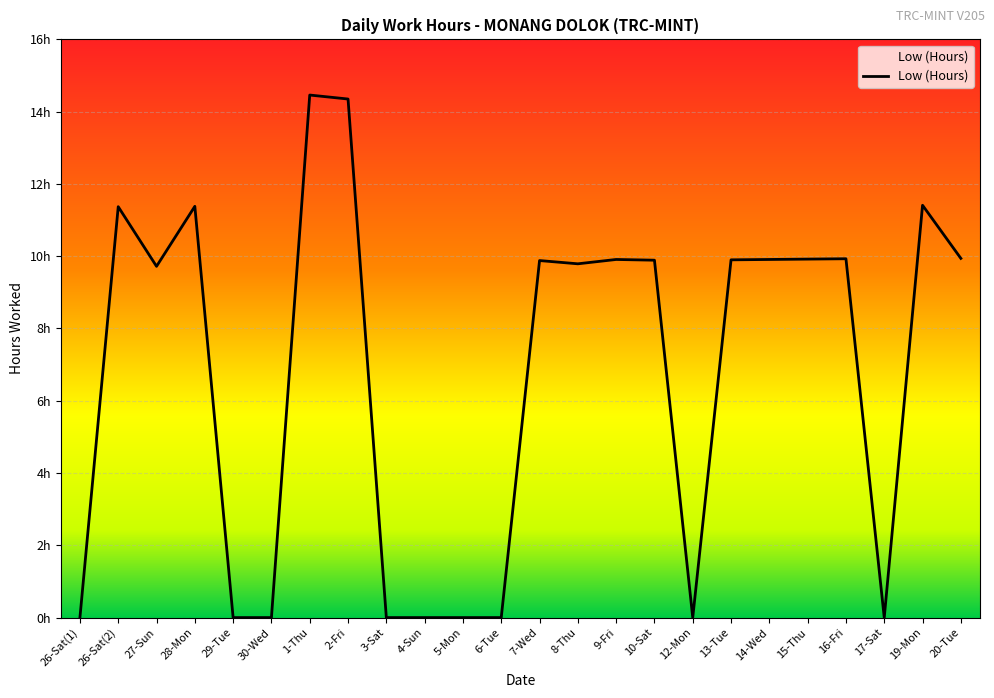

Is it true that the value at 28-Mon is 11.4?

True